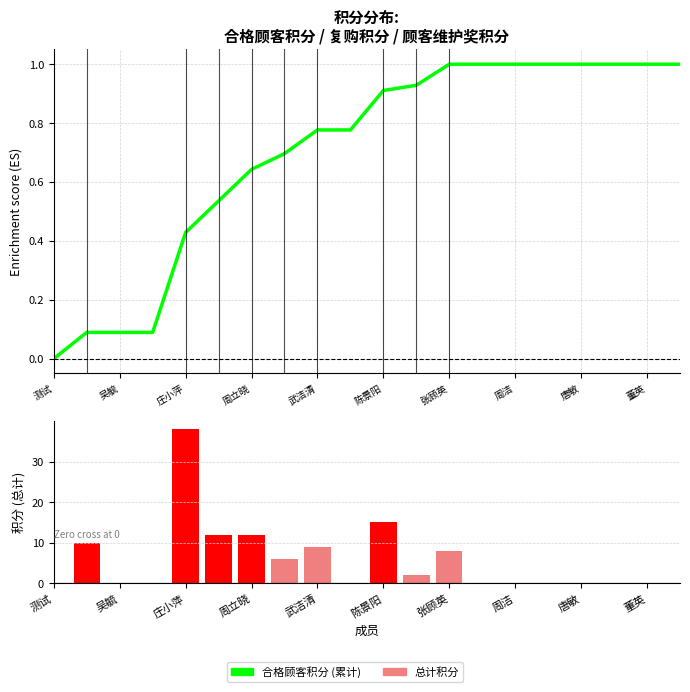

How many values in 总计 are above zero?

9